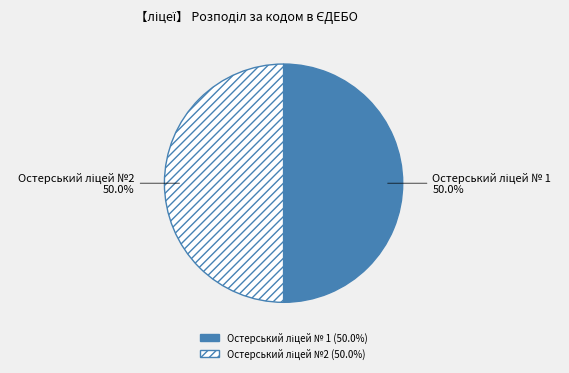

Which has a higher value, Остерський ліцей № 1 or Остерський ліцей №2?

Остерський ліцей № 1